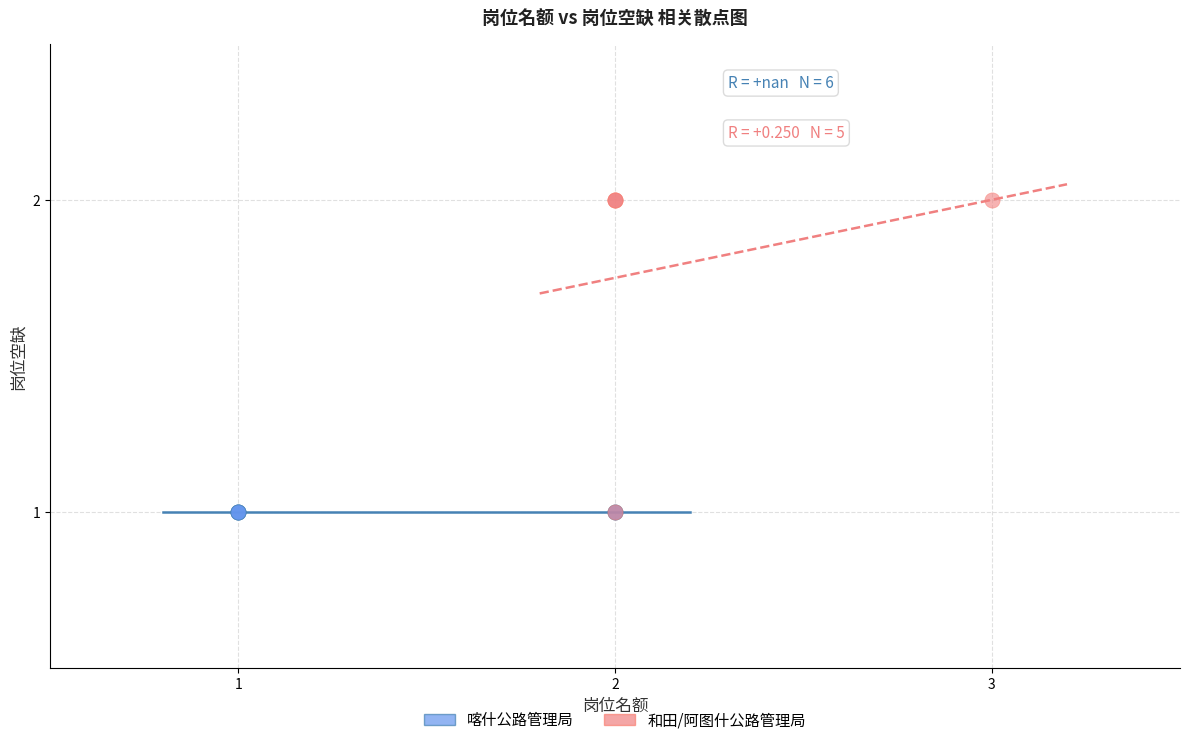

Which series contains the highest Y value?

和田/阿图什公路管理局